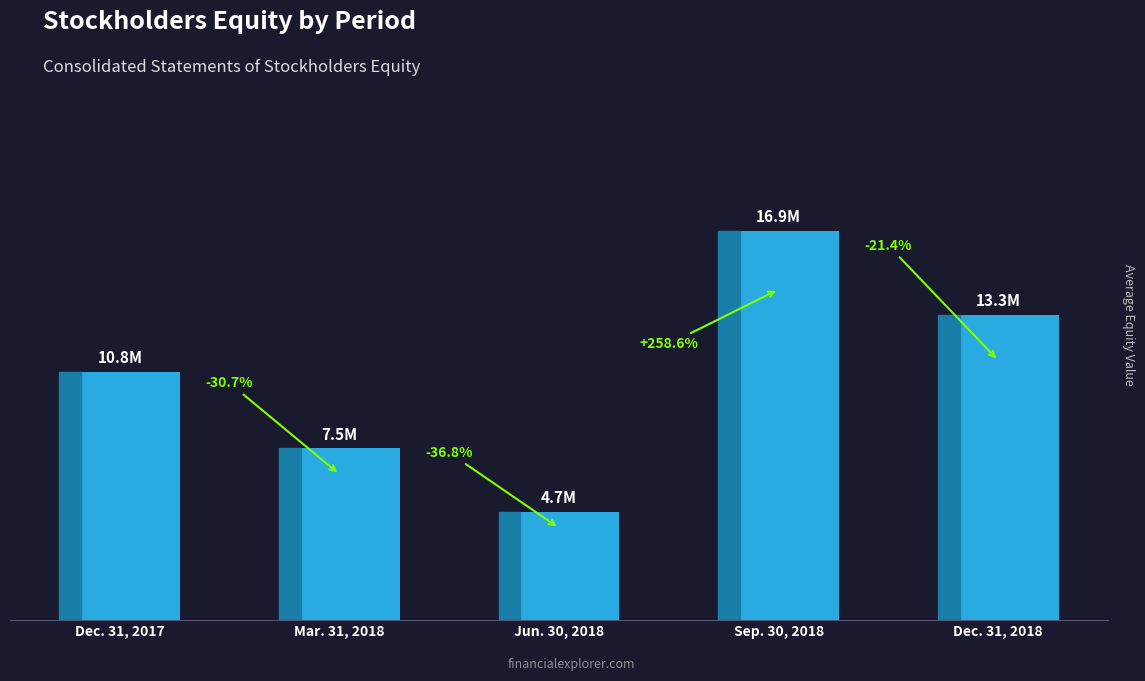

How many bars are there in total?

5